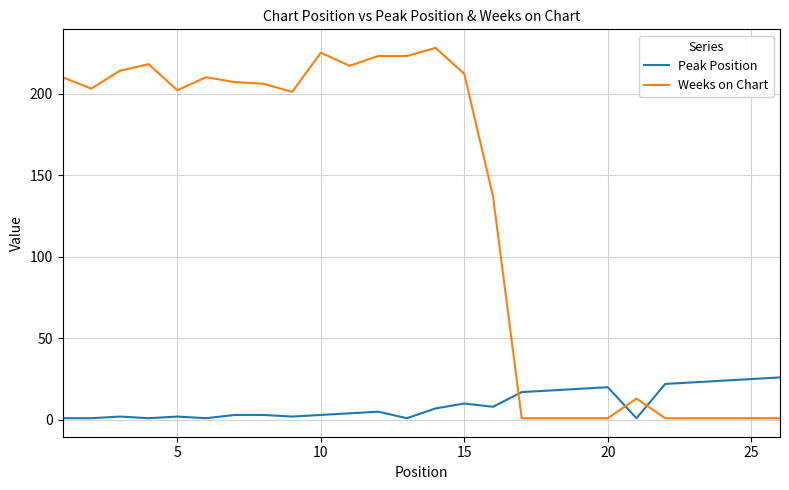

Which series has the widest spread of values?

Weeks on Chart